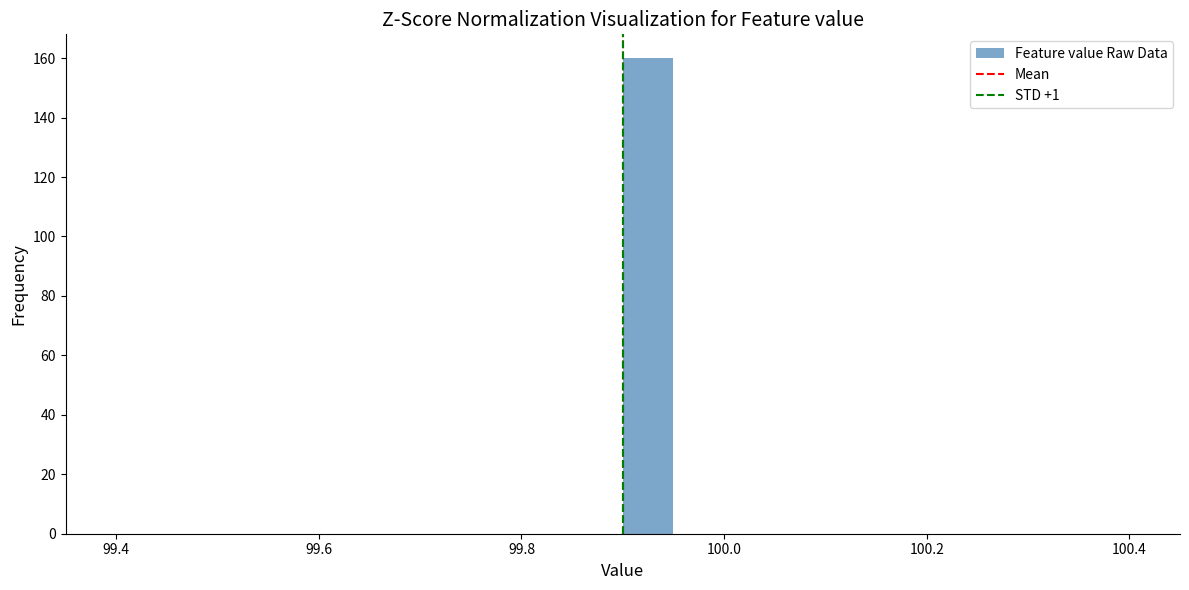

Around what value on the x-axis is the tallest bar? Give the approximate position of its centre, as read against the axis.

99.92